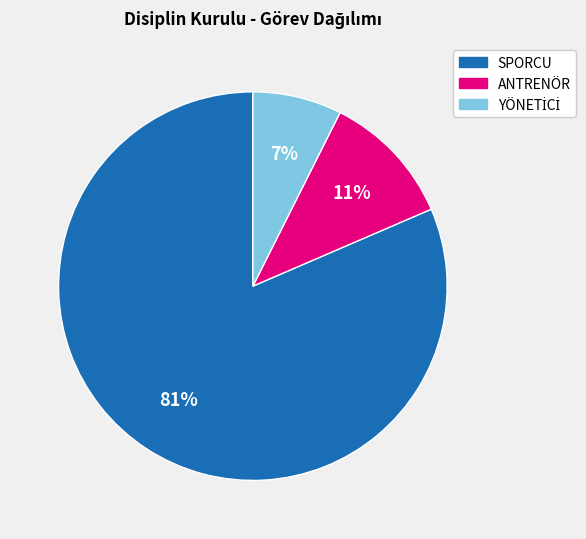

Which category has the biggest portion of the pie?

SPORCU